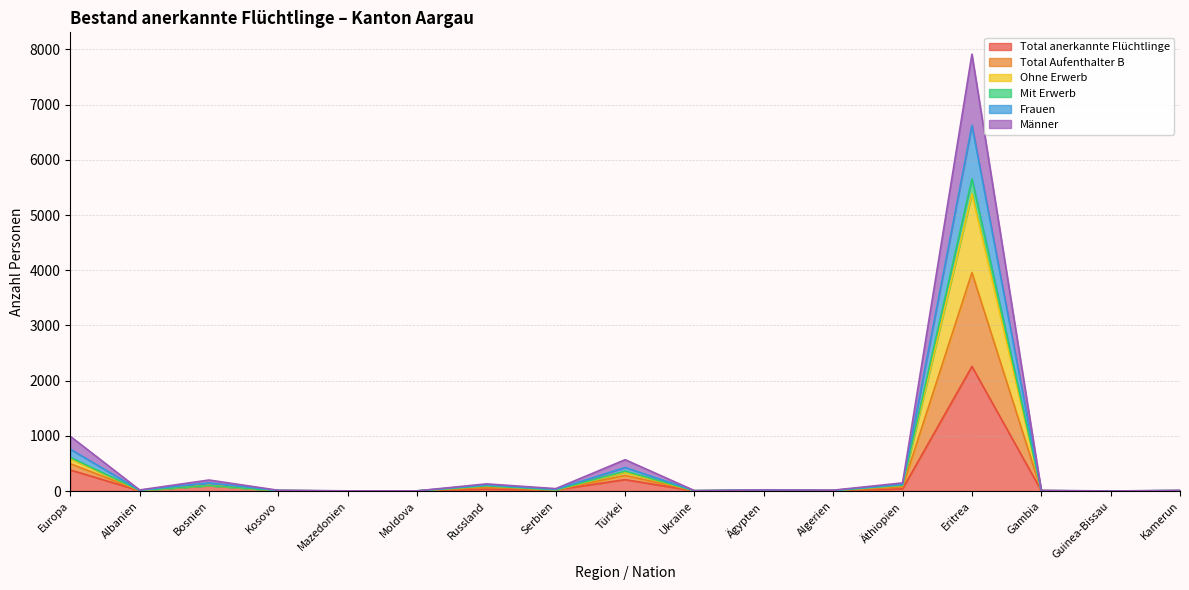

At which label does Total anerkannte Flüchtlinge reach its peak?

Eritrea